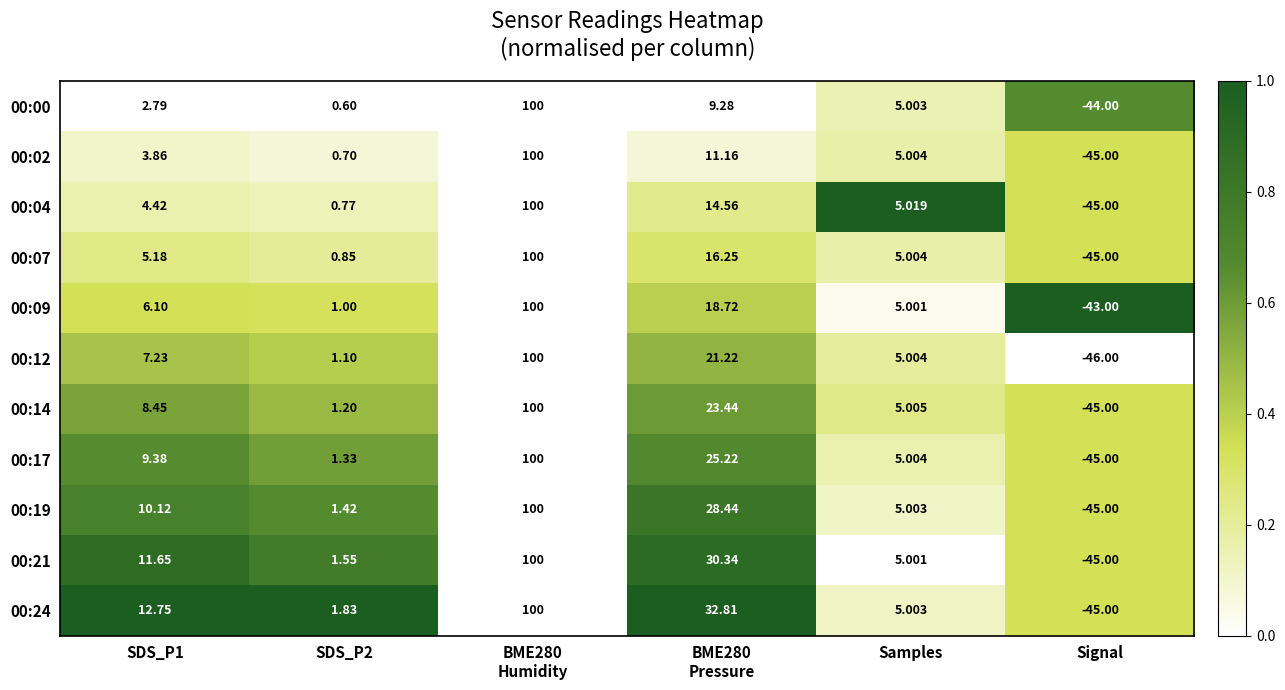

At which category does the chart reach its minimum across all series?

Signal